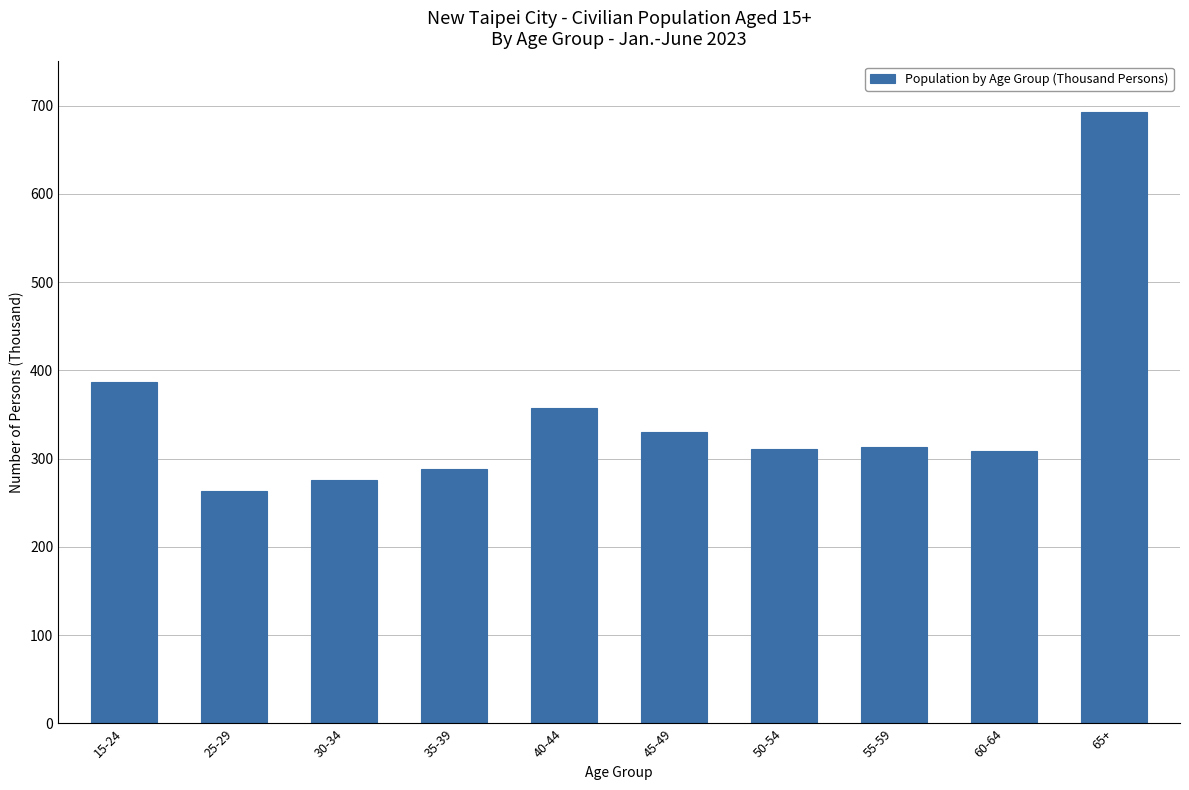

At which label is the value closest to 478?

15-24